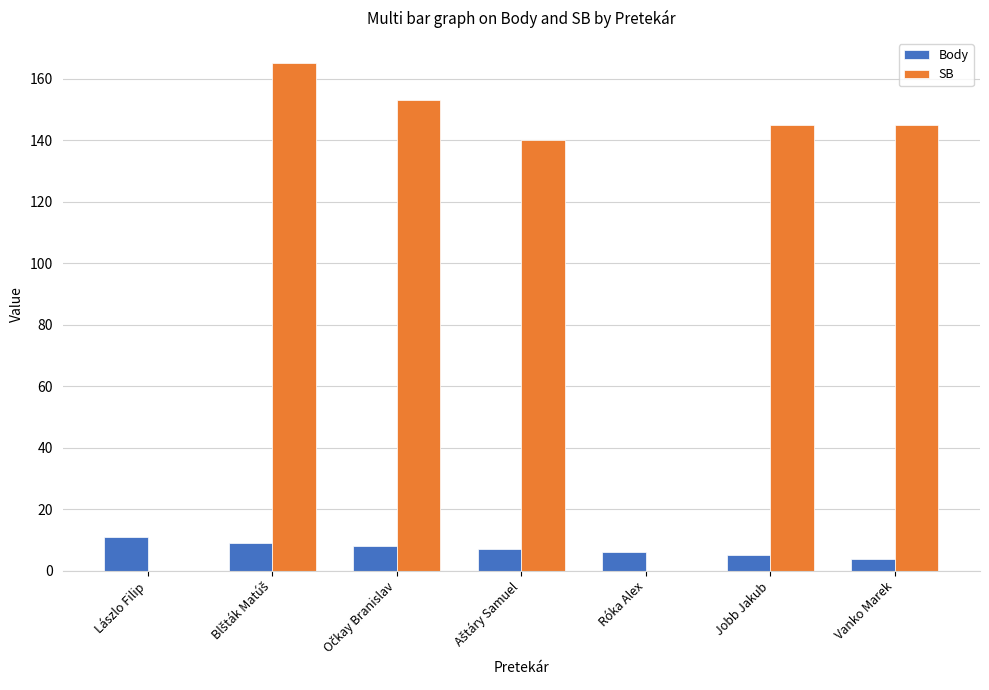

What are all the series names shown in the legend?

Body, SB